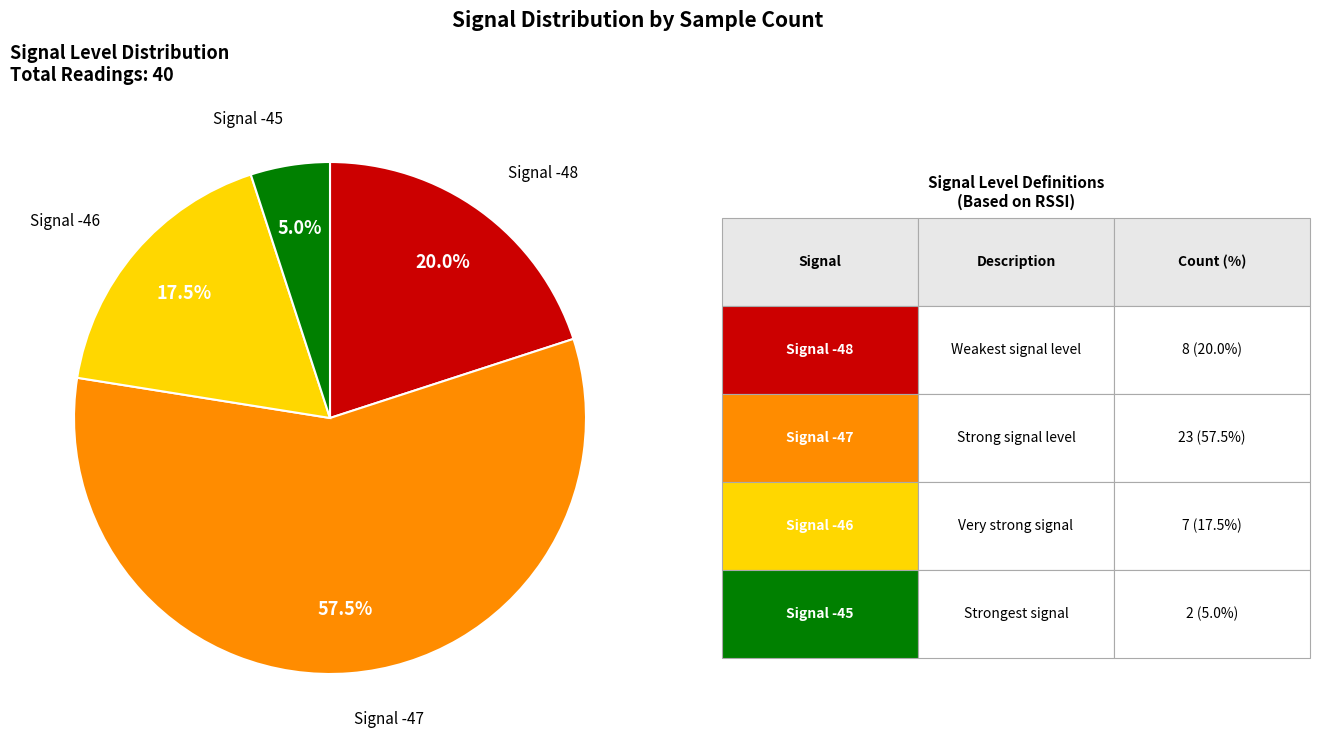

Does any single category account for the majority?

Yes